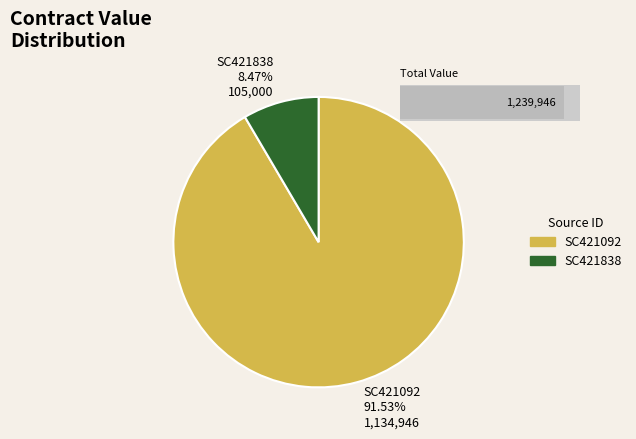

Combined, what portion of the pie is SC421092 and SC421838?

100.0%